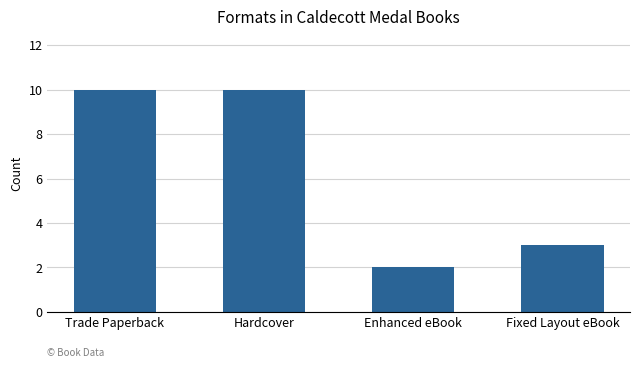

What is the ratio of the value at Enhanced eBook to the value at Trade Paperback?

0.2